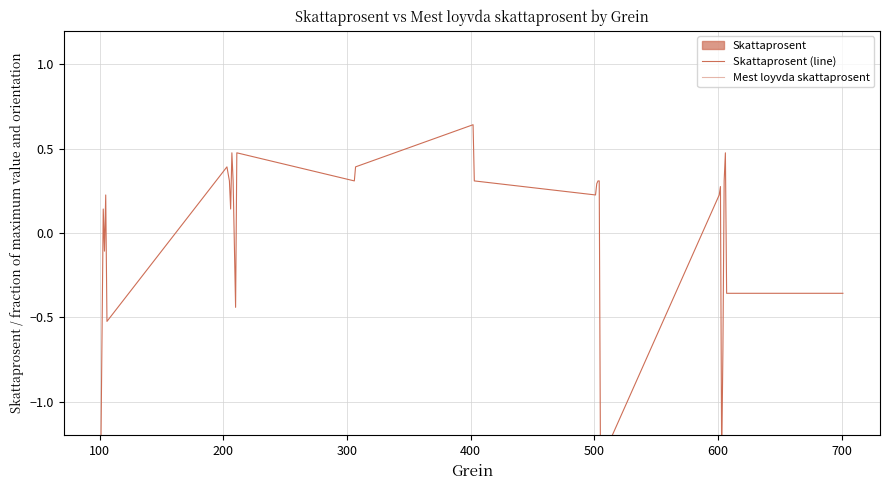

What is the lowest value of the Skattaprosent (line) series?

-1.4